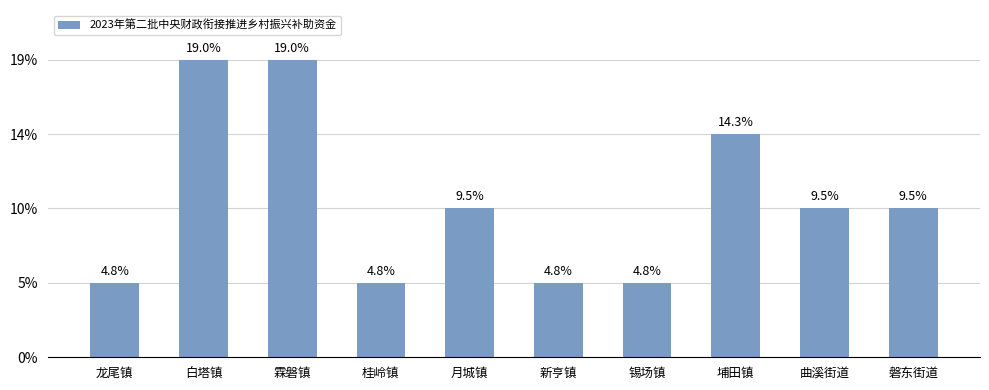

How many bars are there in total?

10